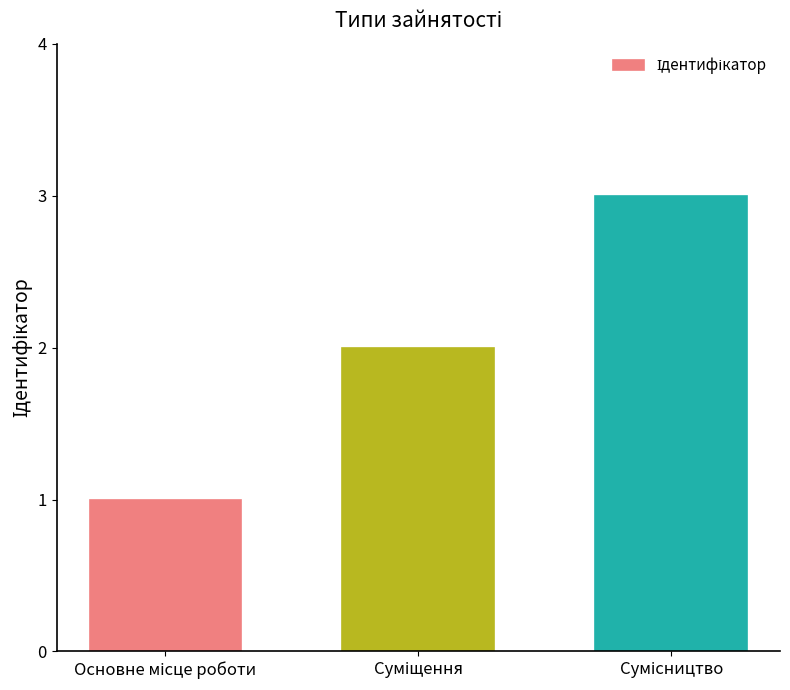

What is the sum of all values?

6